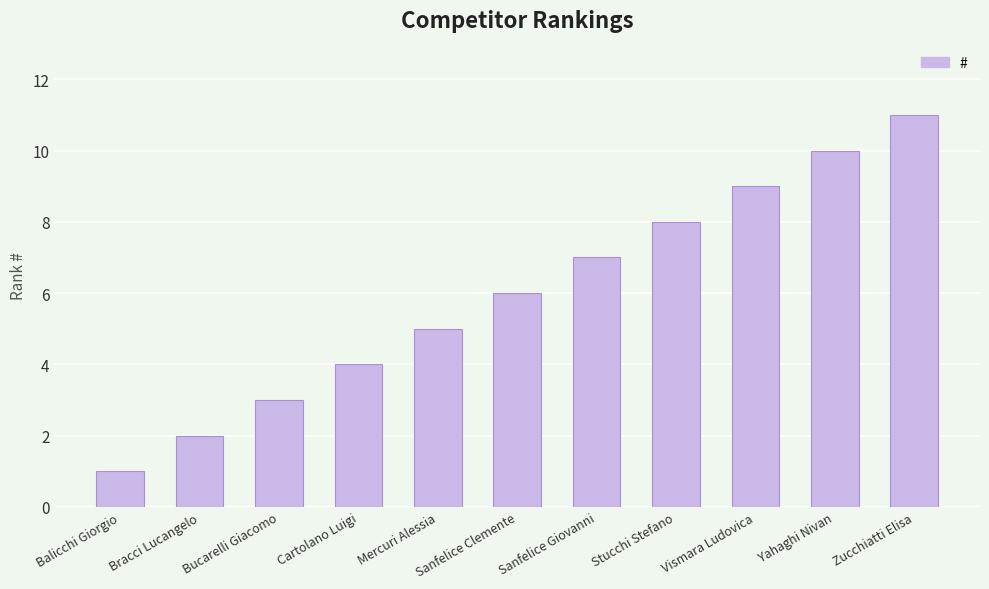

Which label corresponds to the largest value in the chart?

Zucchiatti Elisa